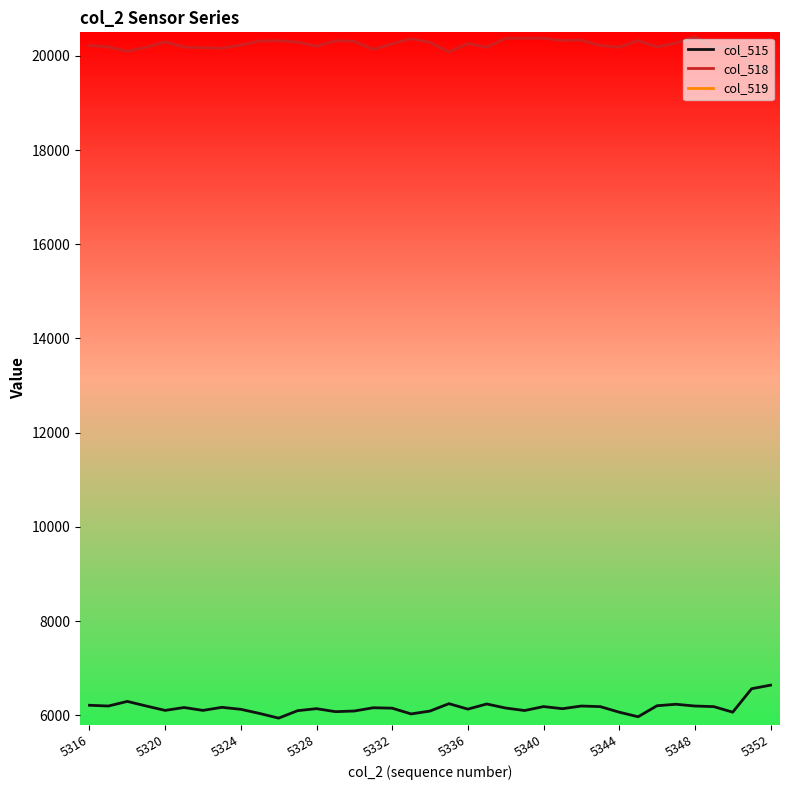

Rank the series by their maximum value, from highest to lowest.

col_519, col_518, col_515